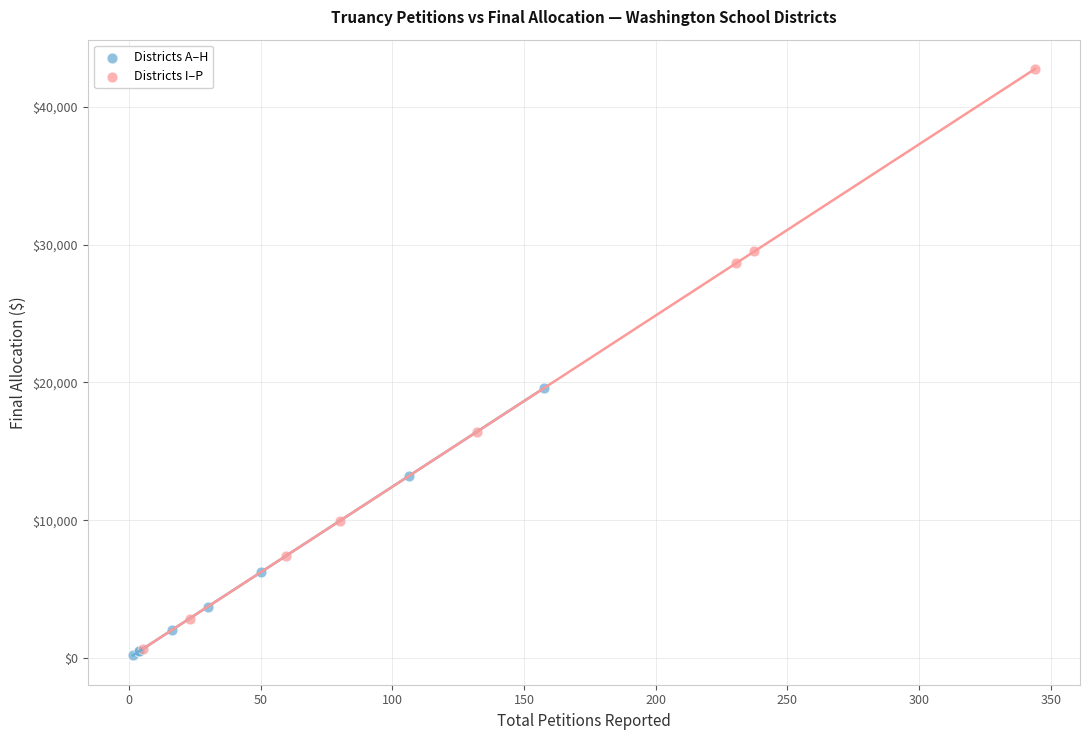

Which series has the largest Y range (max minus min)?

Districts I–P